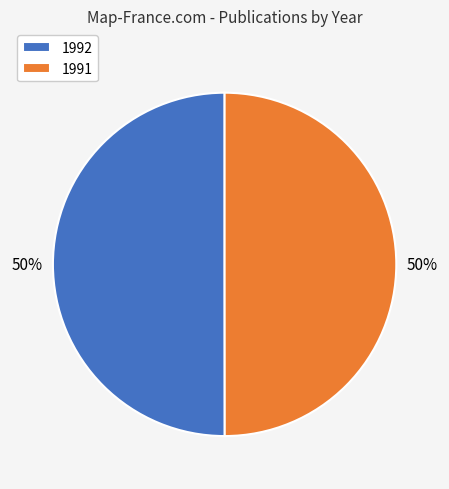

True or false: 1991 accounts for 50% of the total.

True